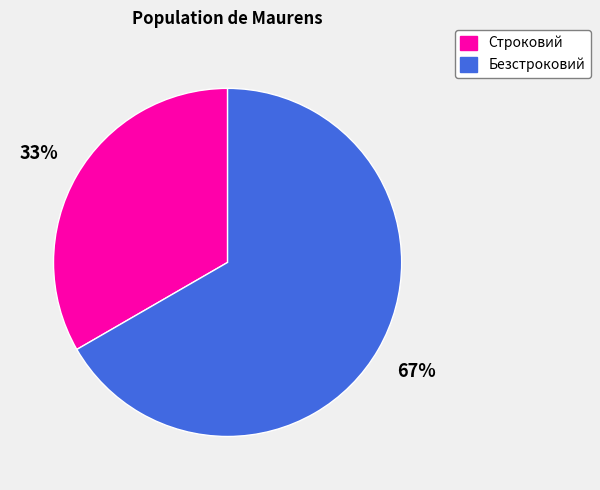

Do Строковий and Безстроковий together represent more than half of the pie?

Yes